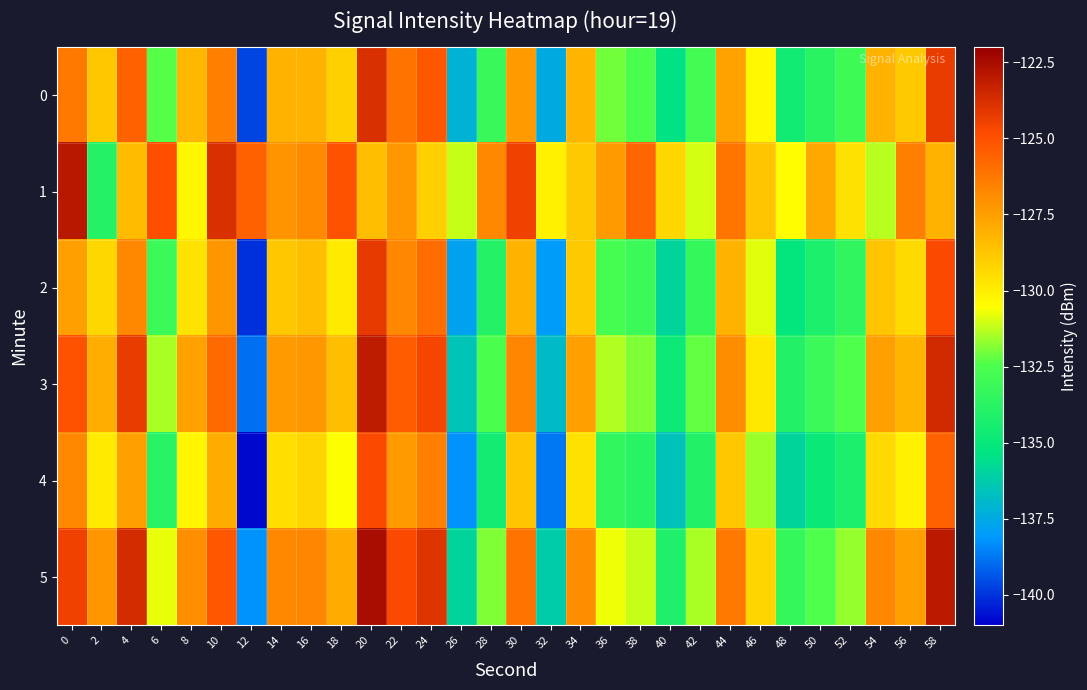

What is the total value across all series at 50?

-796.1